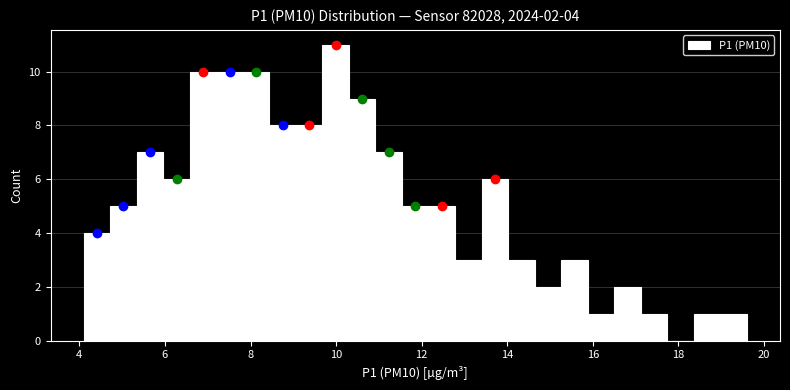

Around what value on the x-axis is the tallest bar? Give the approximate position of its centre, as read against the axis.

10.0